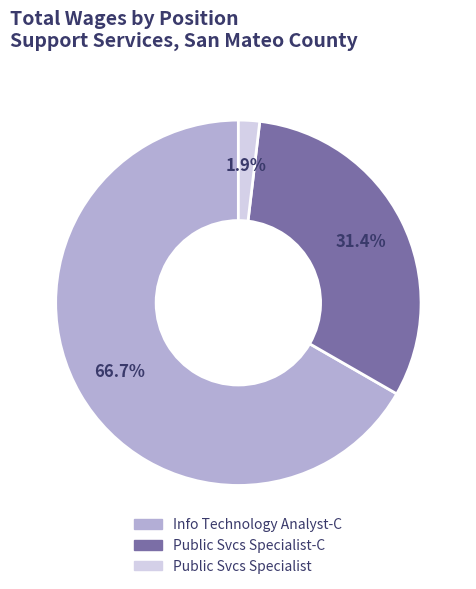

Is there any slice that represents more than half of the pie?

Yes